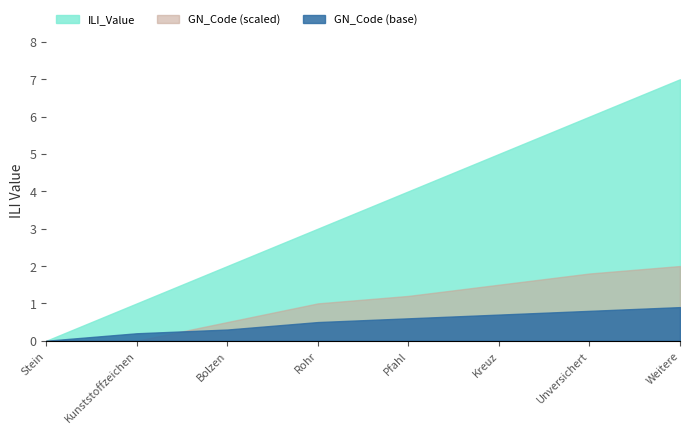

What is the change in value from Pfahl to Kreuz?

+1